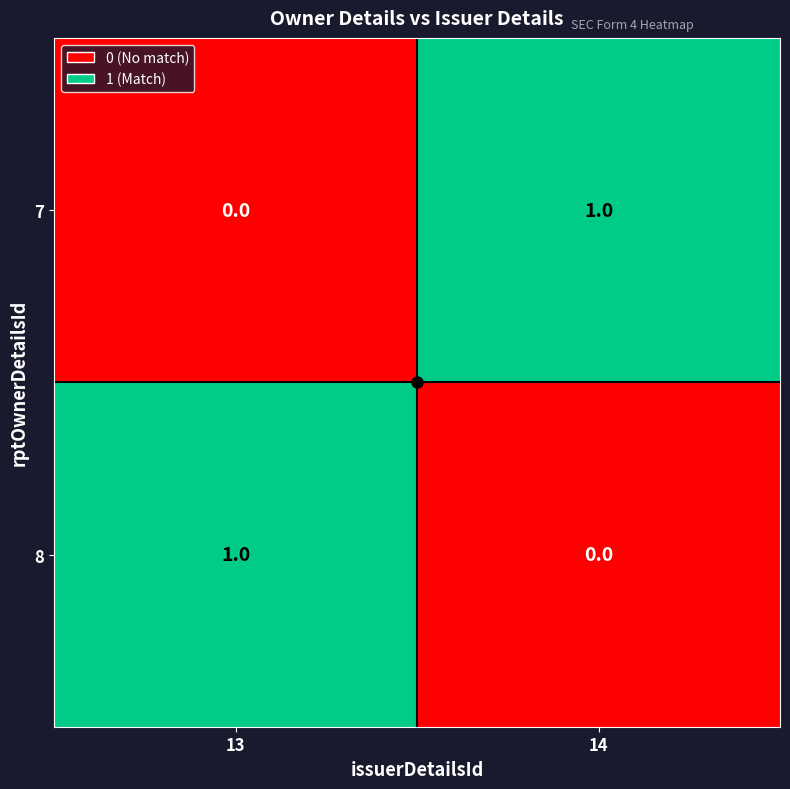

At which label is 7 closest to 0?

13